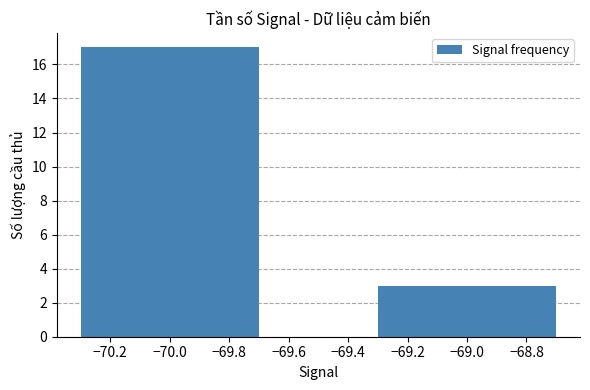

What is the smallest value displayed?

3